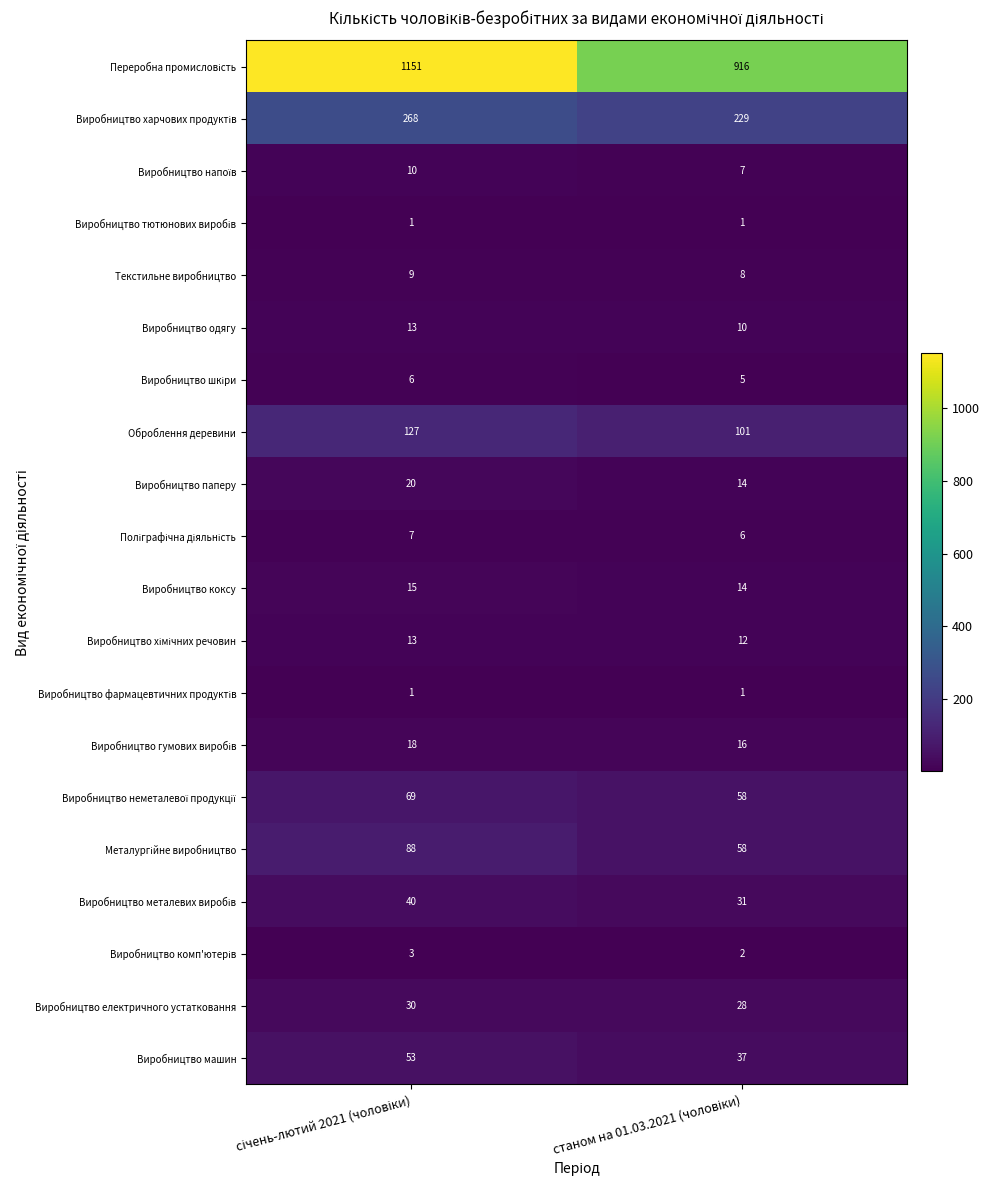

What is the maximum value shown in the chart?

1151